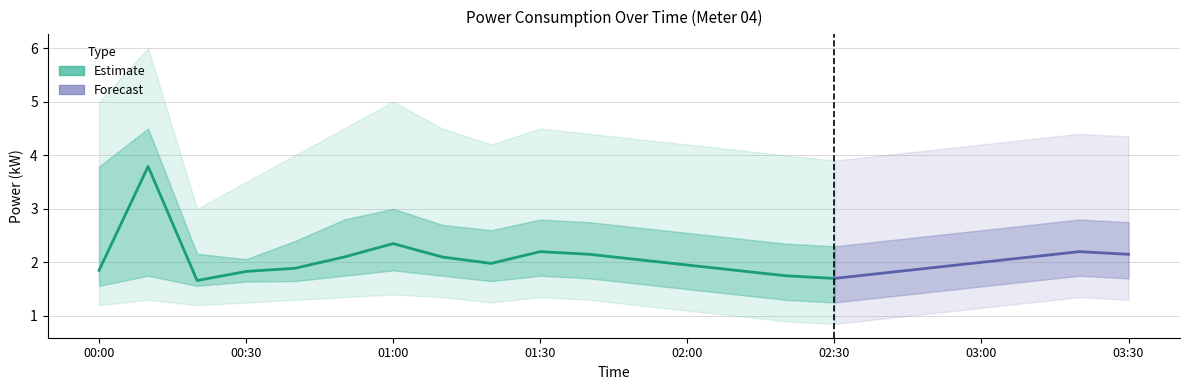

At which category does the chart reach its minimum across all series?

02:30